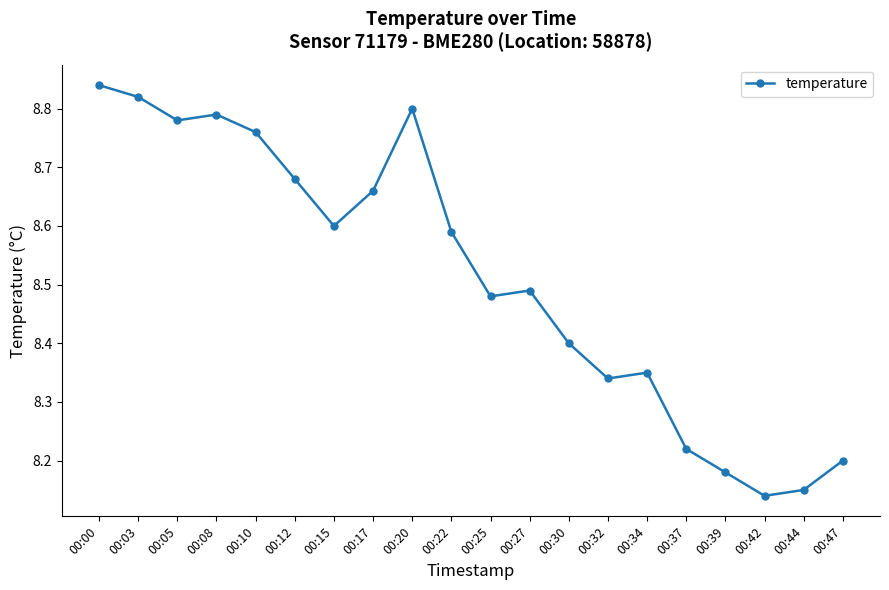

Approximately how many times larger is the value at 00:12 compared to 00:44?

1.1